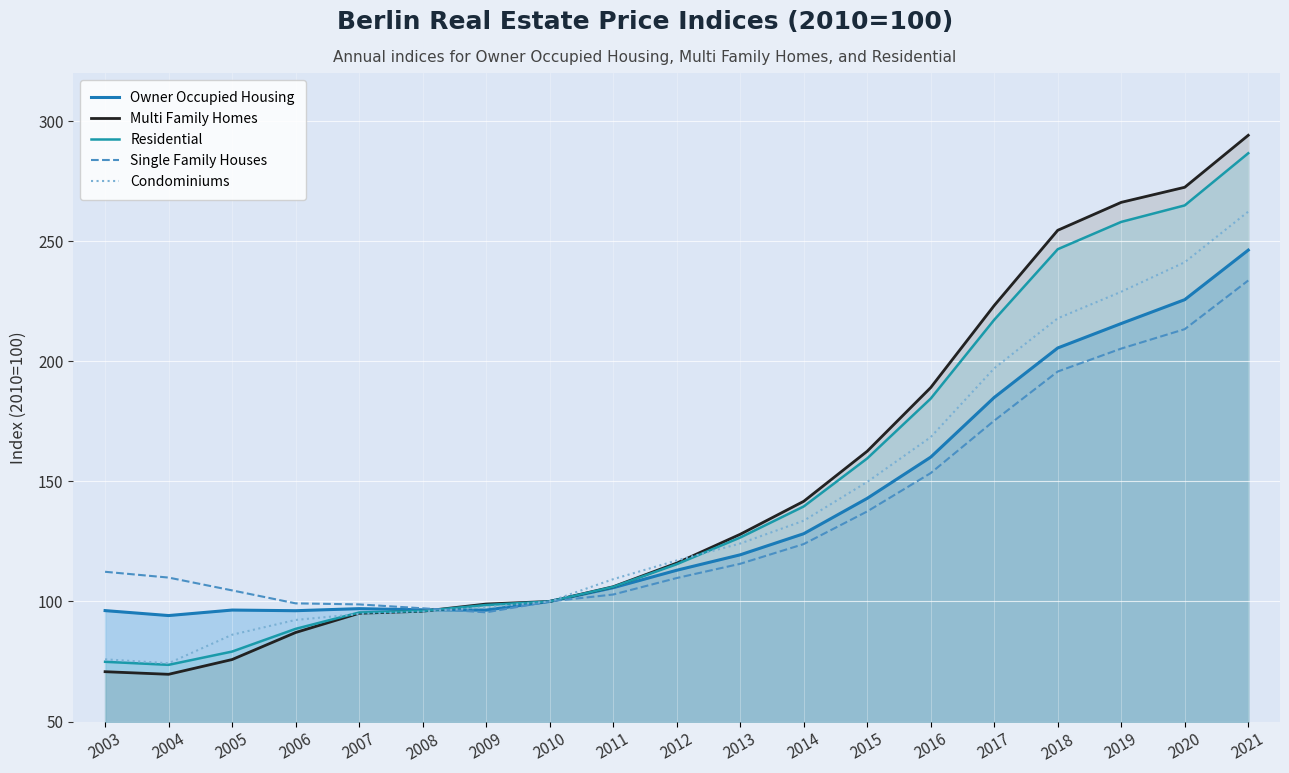

How many values in the Multi Family Homes series exceed 115?

10